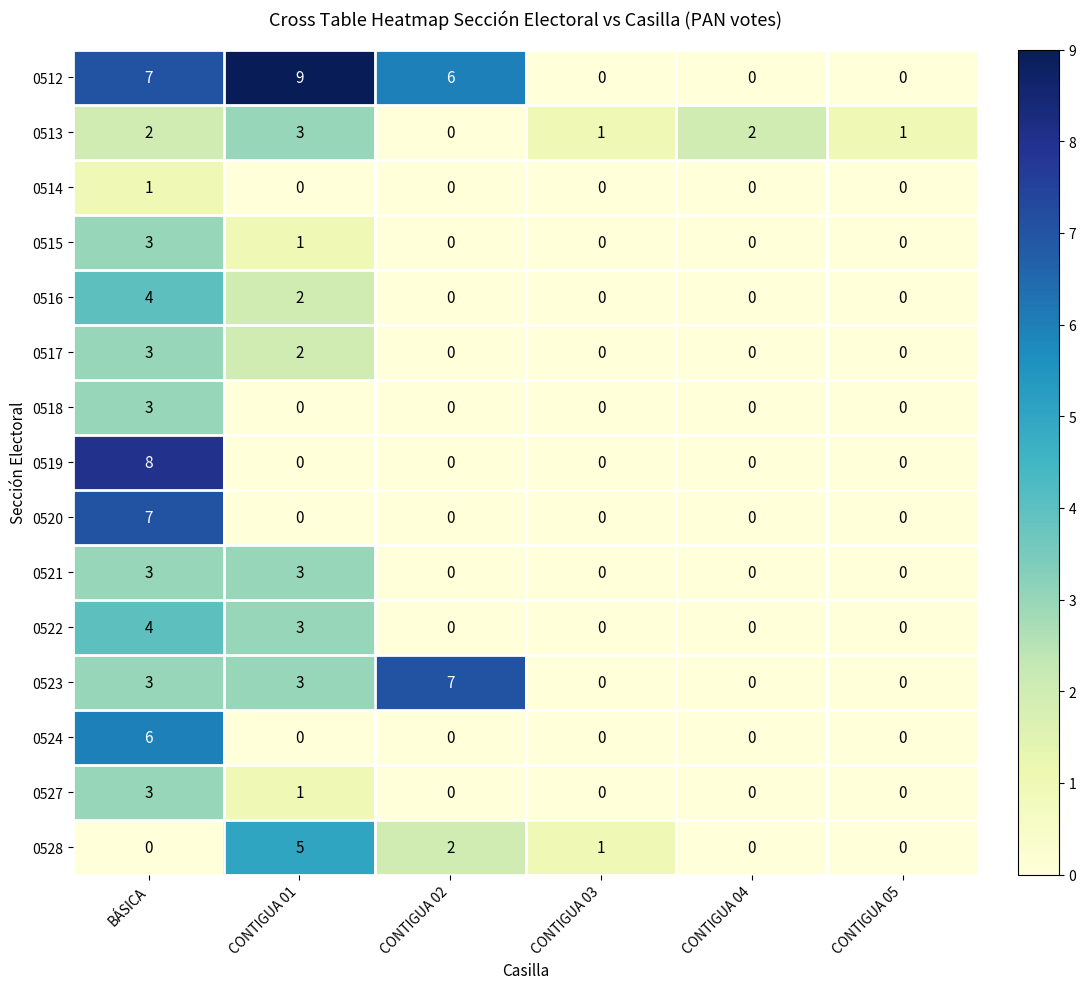

Which series changed the most between BÁSICA and CONTIGUA 01?

0519